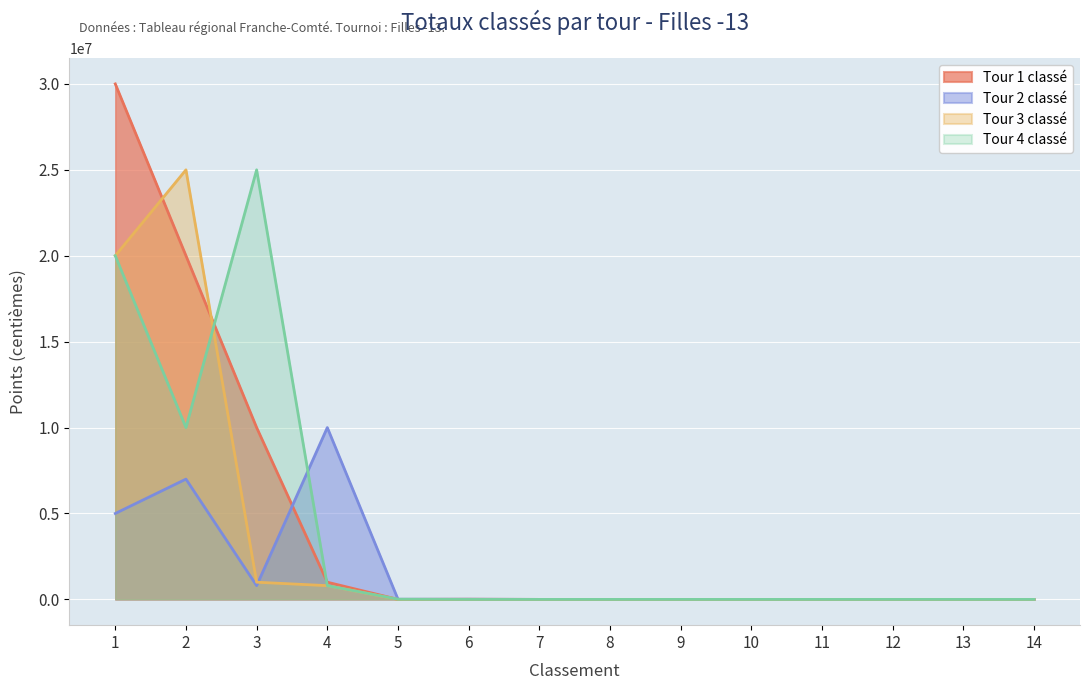

What is the sum of the Tour 3 classé values at 2 and 8?

25000000